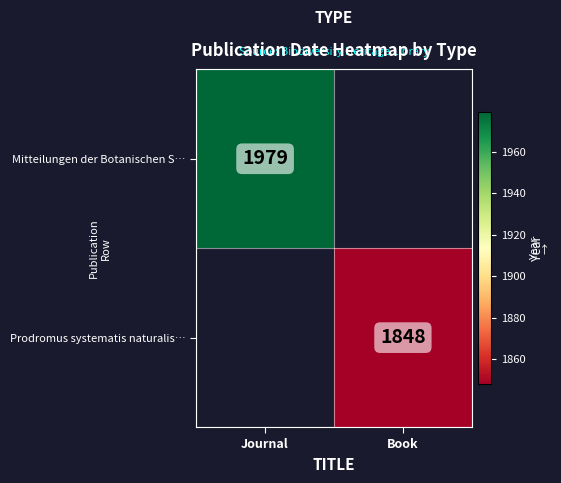

How many distinct data groups are displayed?

2